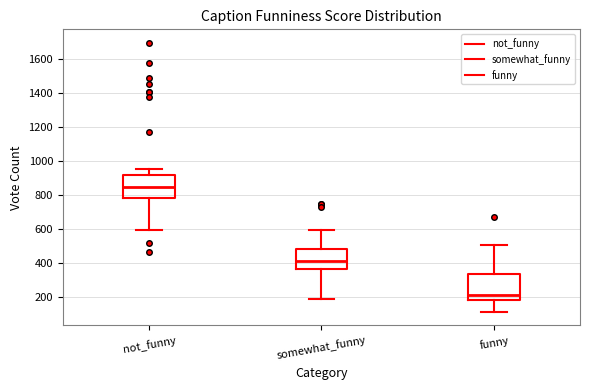

Reading left to right, read every box against the y-axis: the position of its median line, the range the box covers, and the ends of its whiskers. The values are not printed on the chart, so give them approximately, as read against the axis.

not_funny: median 840, box 780 to 920, whiskers 600 to 960
somewhat_funny: median 420, box 360 to 480, whiskers 180 to 600
funny: median 220, box 180 to 340, whiskers 120 to 500